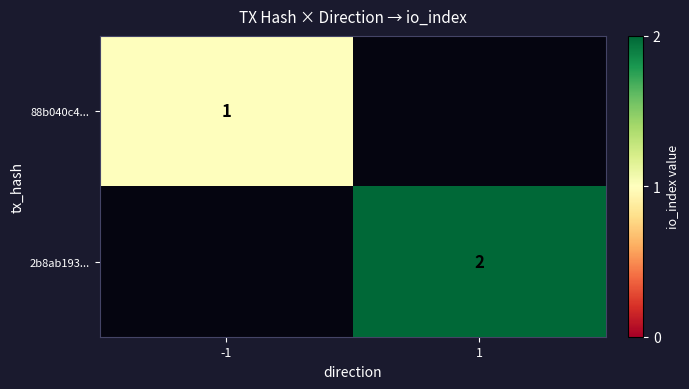

Between -1 and 1, which is larger?

1